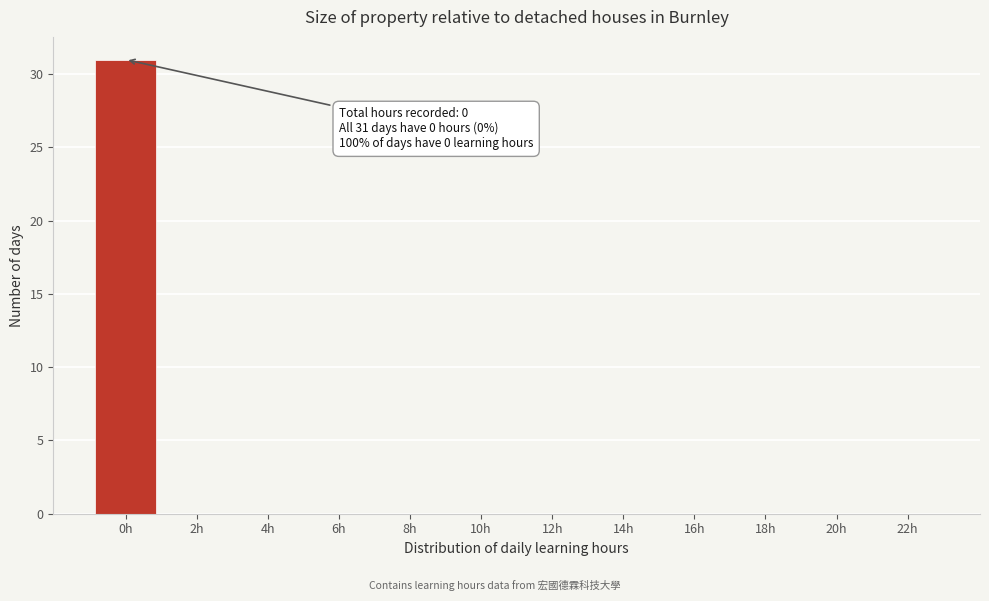

Reading left to right, transcribe all the data shown in this chart.

0h=31	2h=0	4h=0	6h=0	8h=0	10h=0	12h=0	14h=0	16h=0	18h=0	20h=0	22h=0